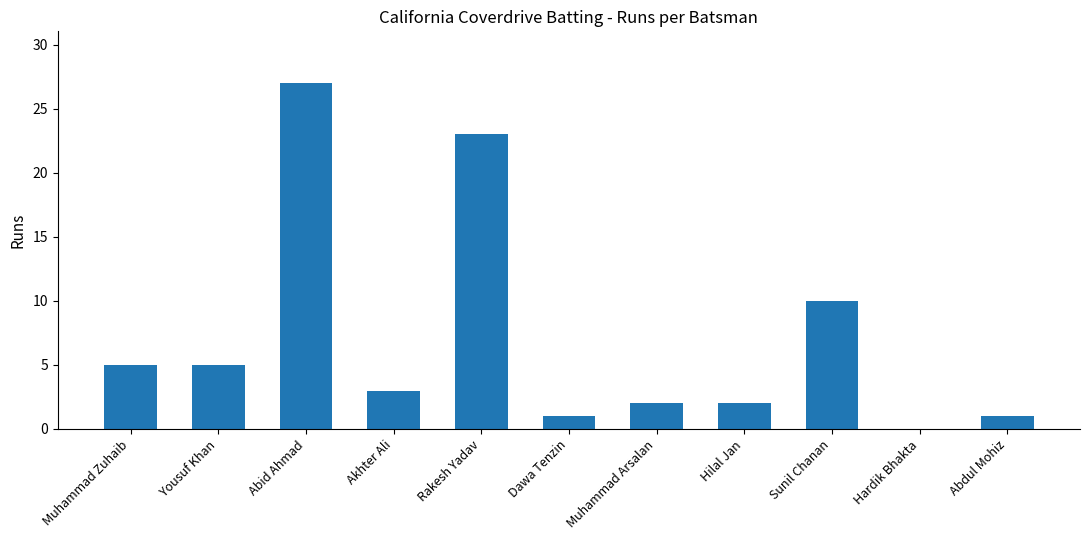

What is the maximum value shown in the chart?

27